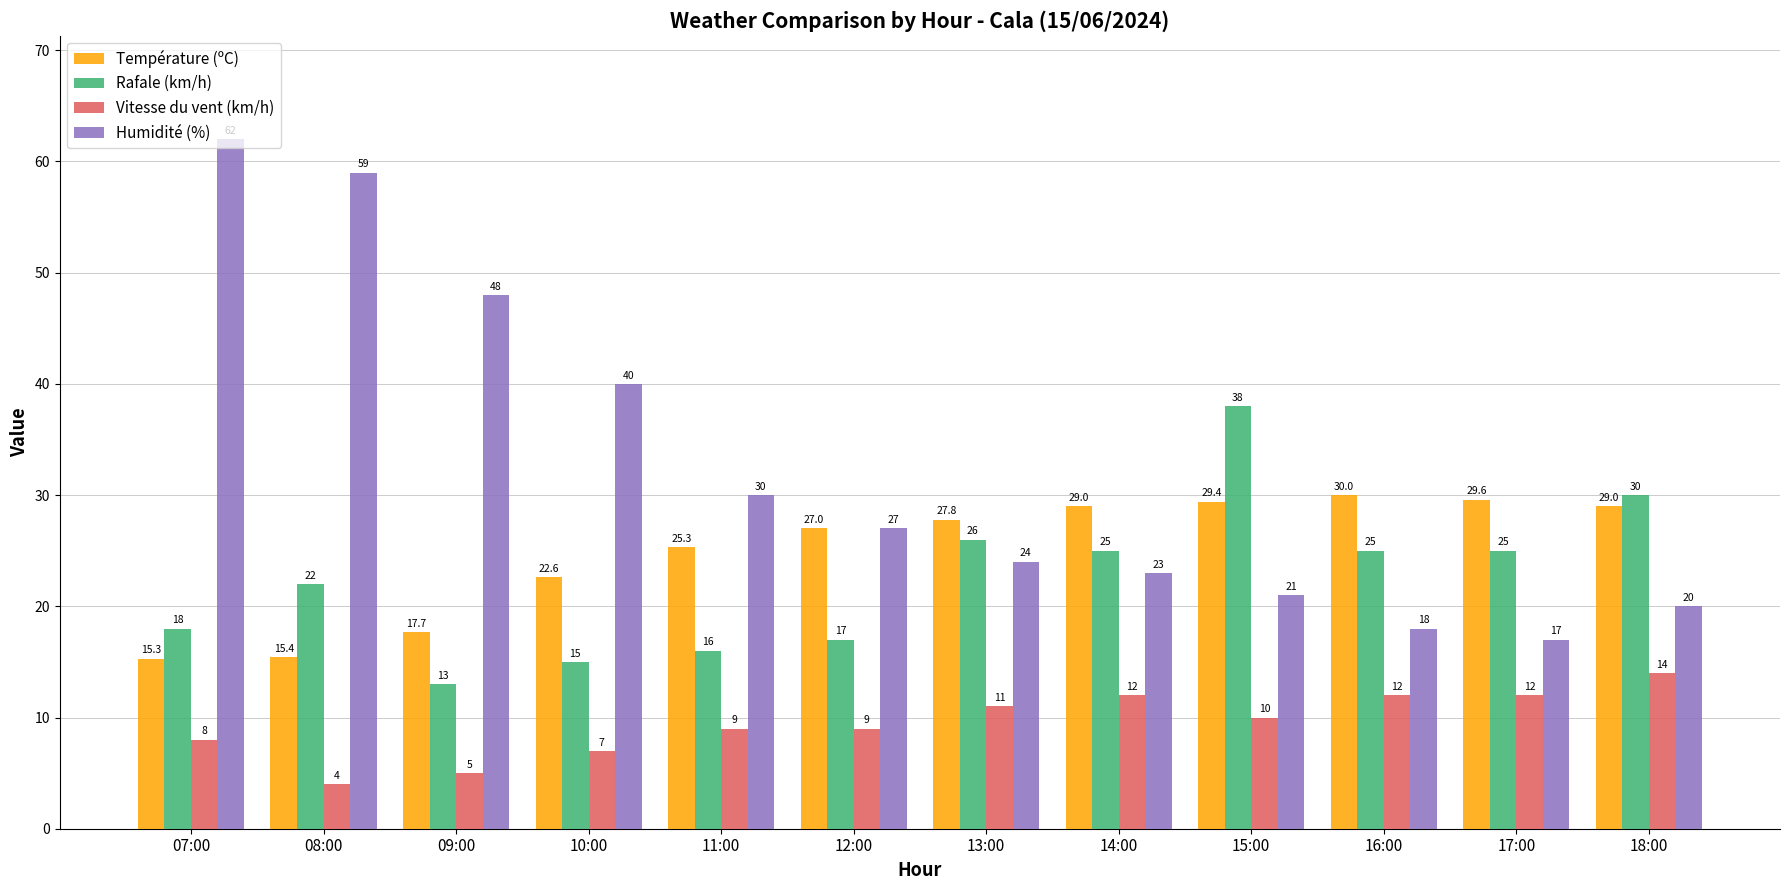

Which series changed the most between 14:00 and 17:00?

Humidité (%)